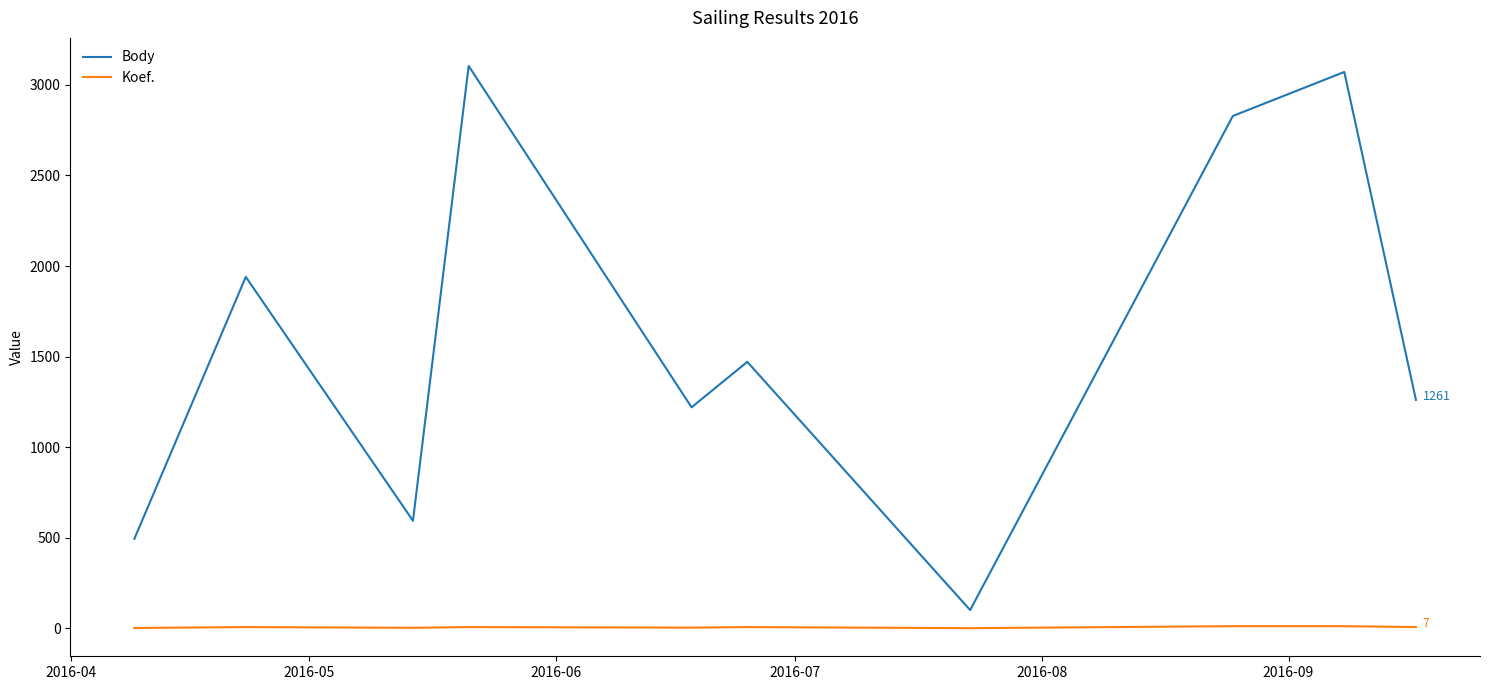

What is the maximum value shown in the chart?

3104